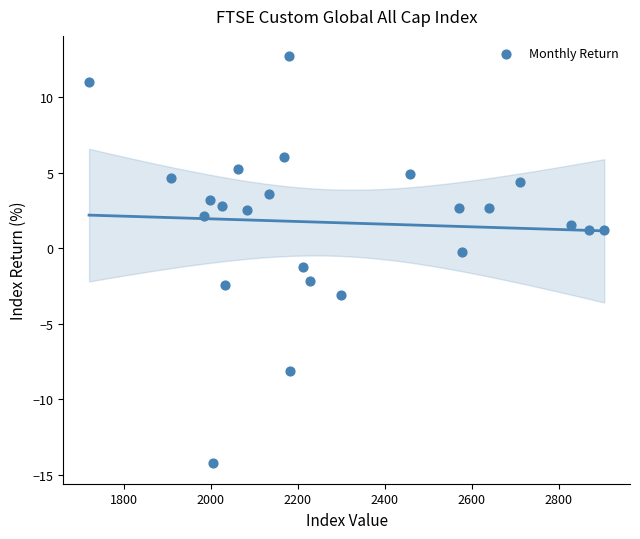

What is the range of X values (max minus min)?

1184.7